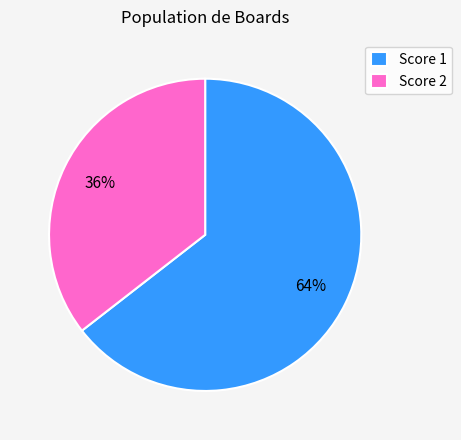

Count the number of slices in the pie.

2